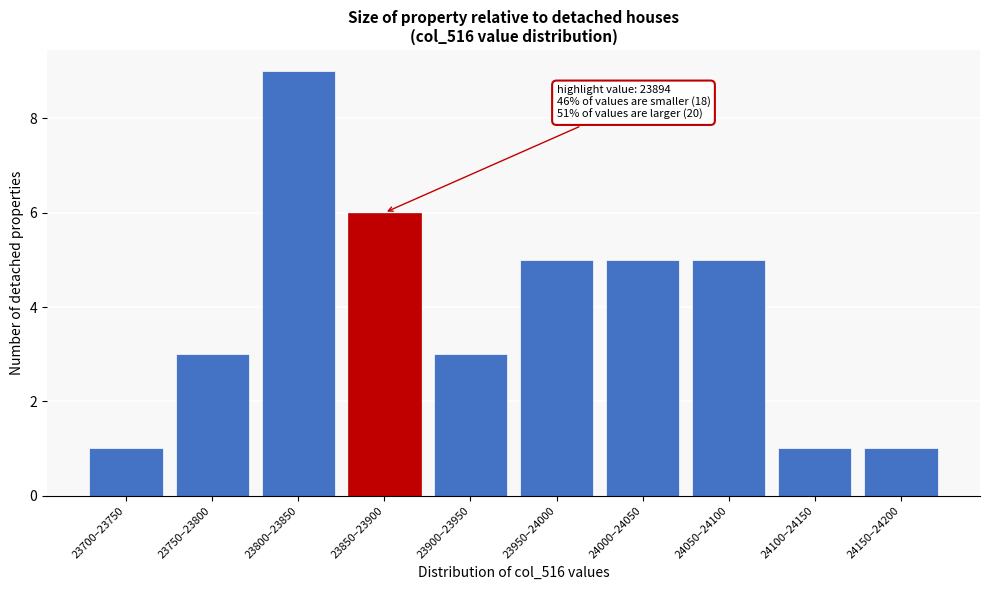

Reading right to left, transcribe all the data shown in this chart.

1	1	5	5	5	3	6	9	3	1